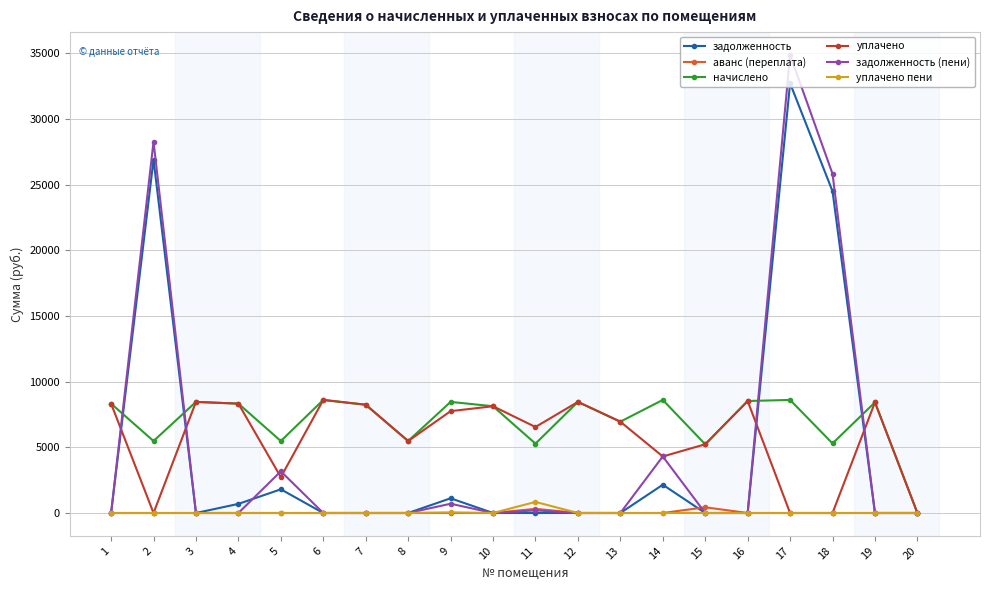

Where is задолженность (пени) nearest to the value 17440?

18